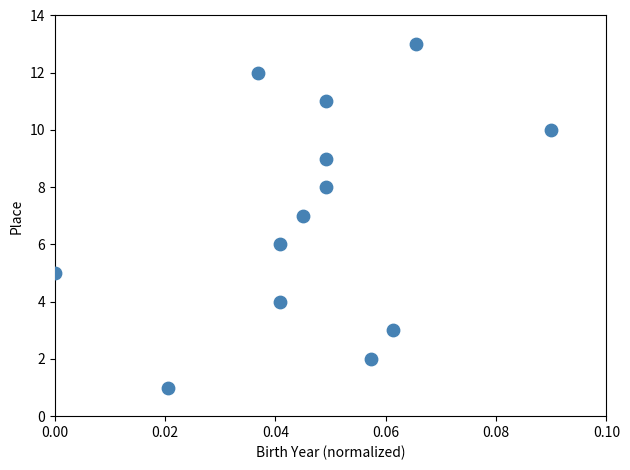

What is the range of Y values (max minus min)?

12